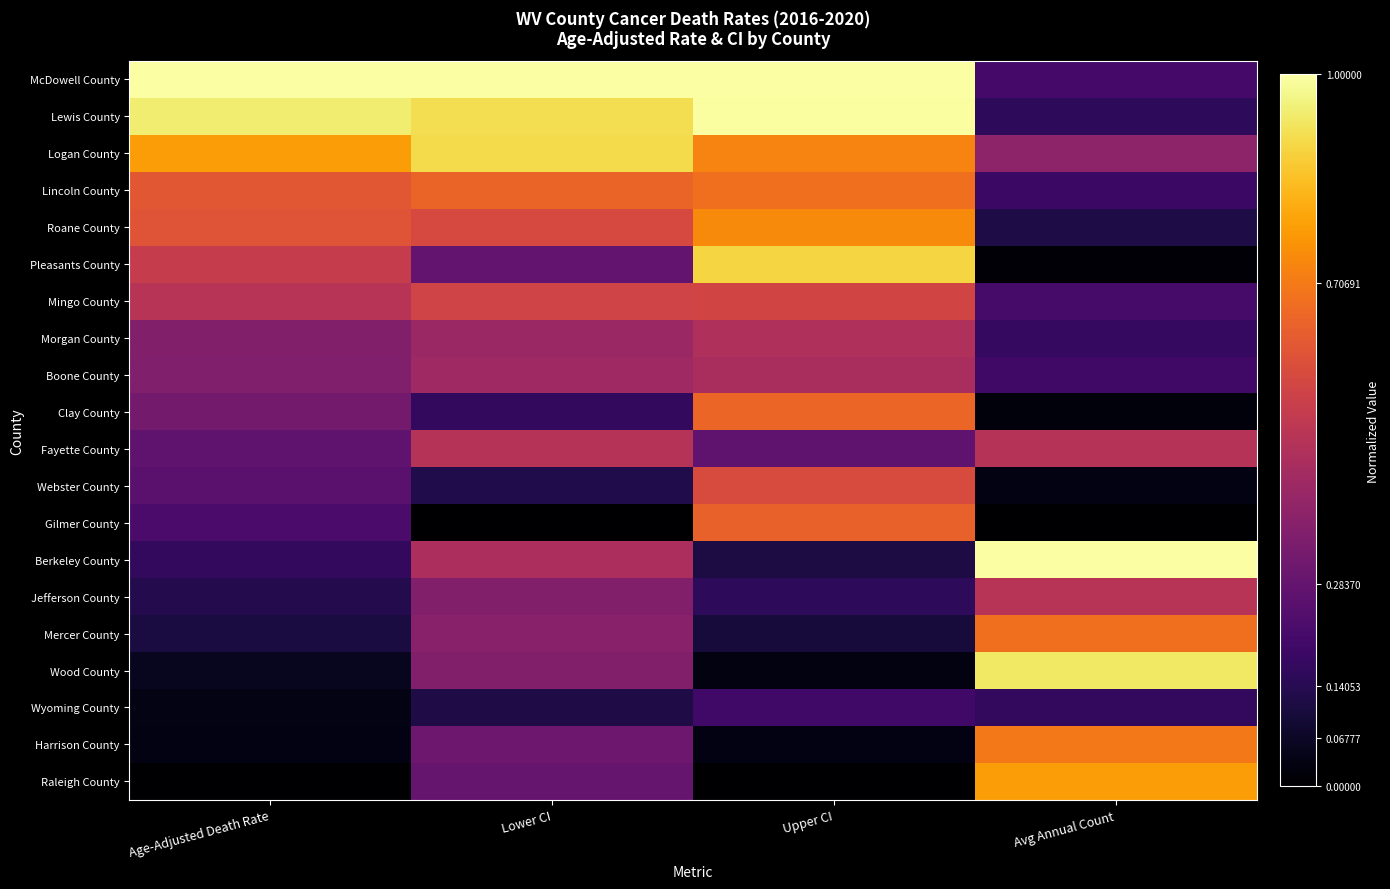

How many data points does each series have?

4